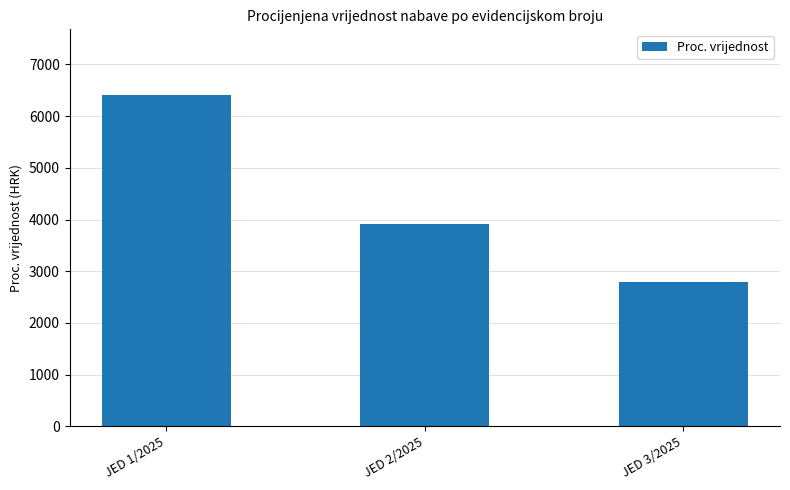

Reading left to right, list all the values displayed in this chart.

JED 1/2025=6400	JED 2/2025=3920	JED 3/2025=2800